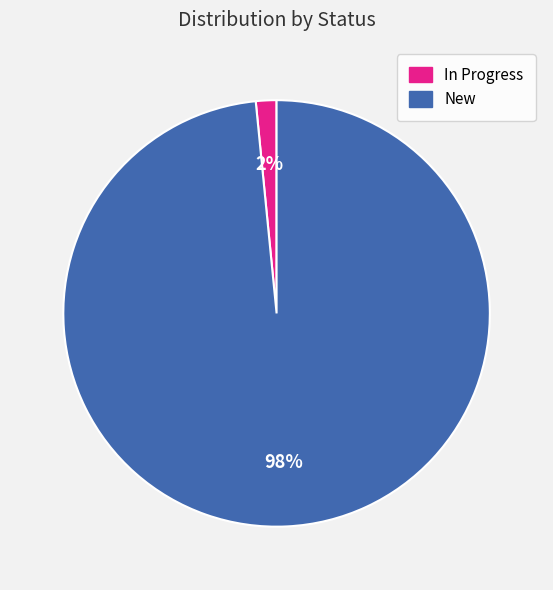

Is there any slice that represents more than half of the pie?

Yes